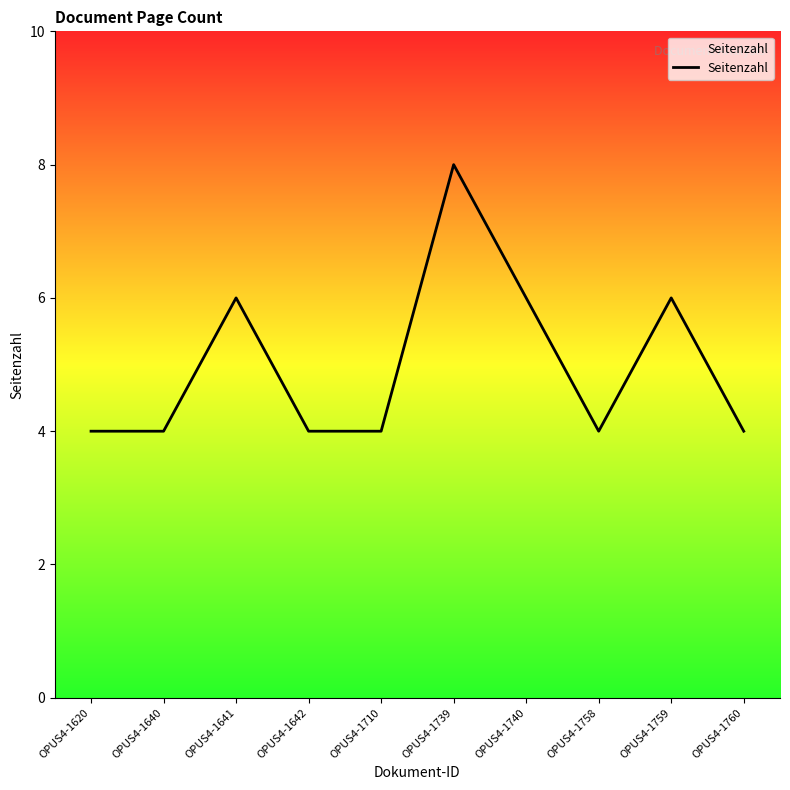

Reading left to right, what are all the values shown in this chart?

4	4	6	4	4	8	6	4	6	4